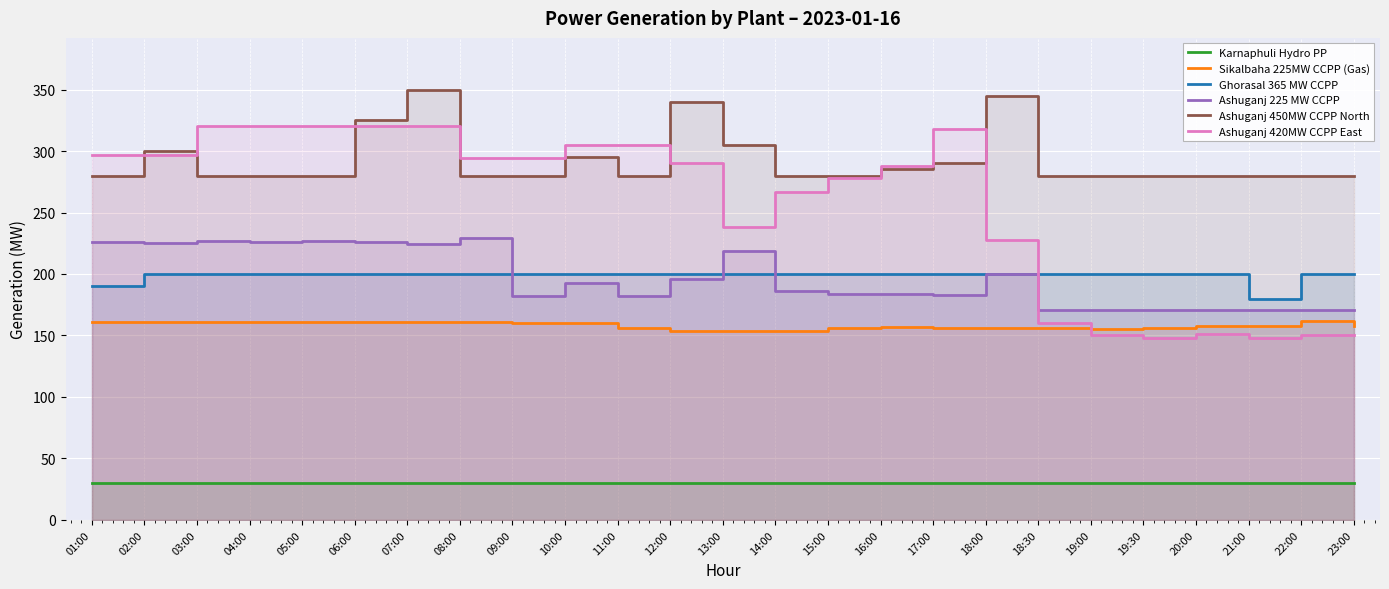

Is it true that Ashuganj 225 MW CCPP equals 49 at 03:00?

False